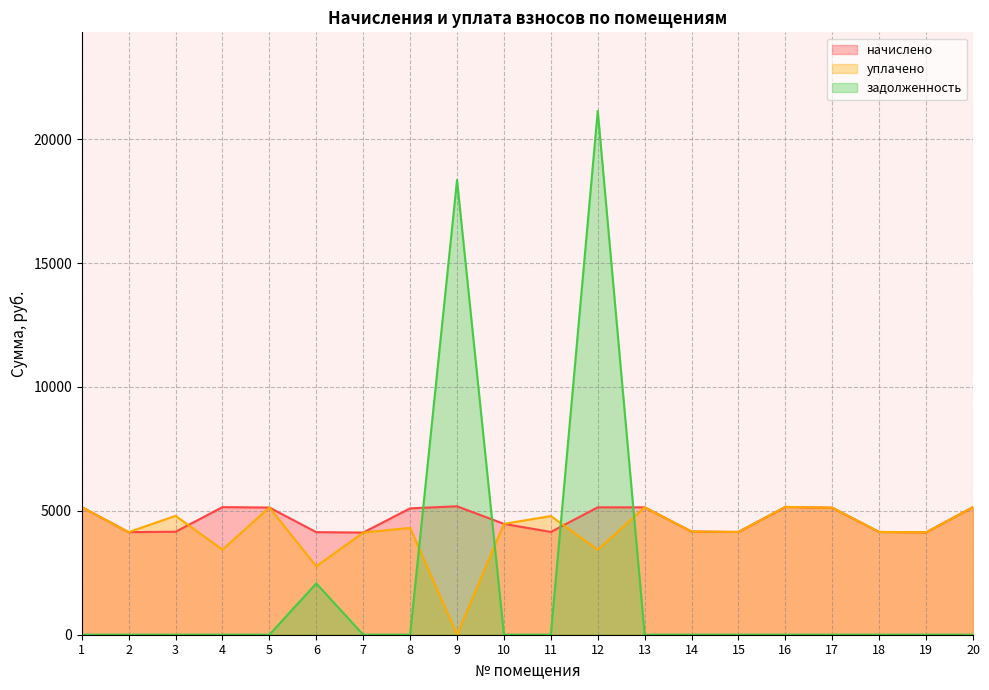

Does the chart display data point markers on the line(s)?

No